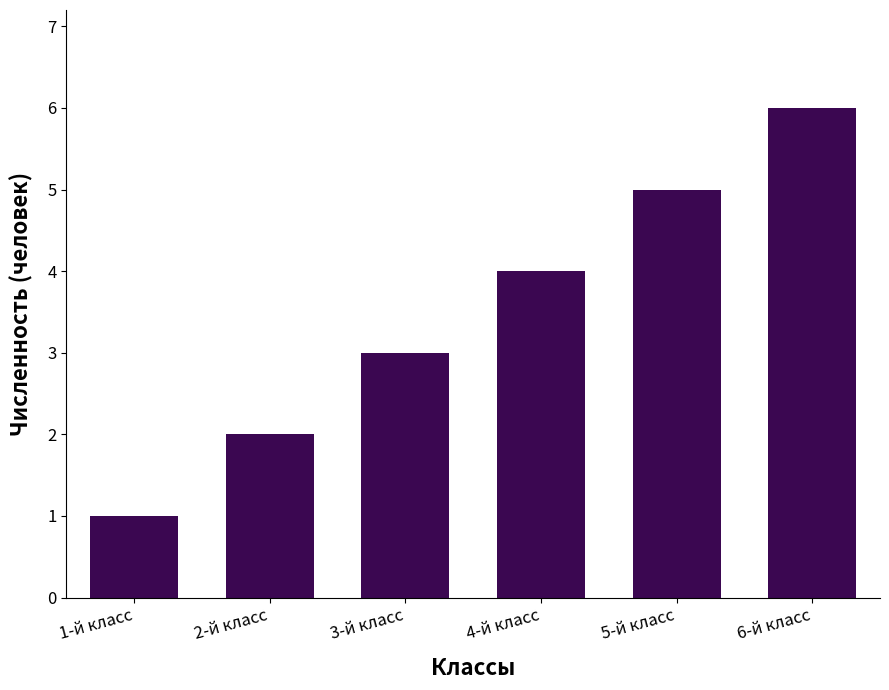

At which label is the value closest to 3?

3-й класс